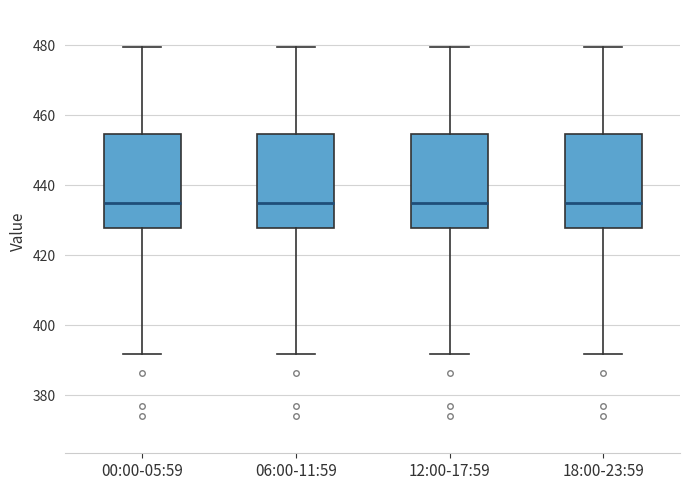

Reading left to right, transcribe this box plot: for each box, give where its median line is, the range the box spans, and where its two whiskers end, as read against the y-axis. The values are not printed on the chart, so give them approximately, as read against the axis.

00:00-05:59: median 434, box 428 to 454, whiskers 392 to 480
06:00-11:59: median 434, box 428 to 454, whiskers 392 to 480
12:00-17:59: median 434, box 428 to 454, whiskers 392 to 480
18:00-23:59: median 434, box 428 to 454, whiskers 392 to 480